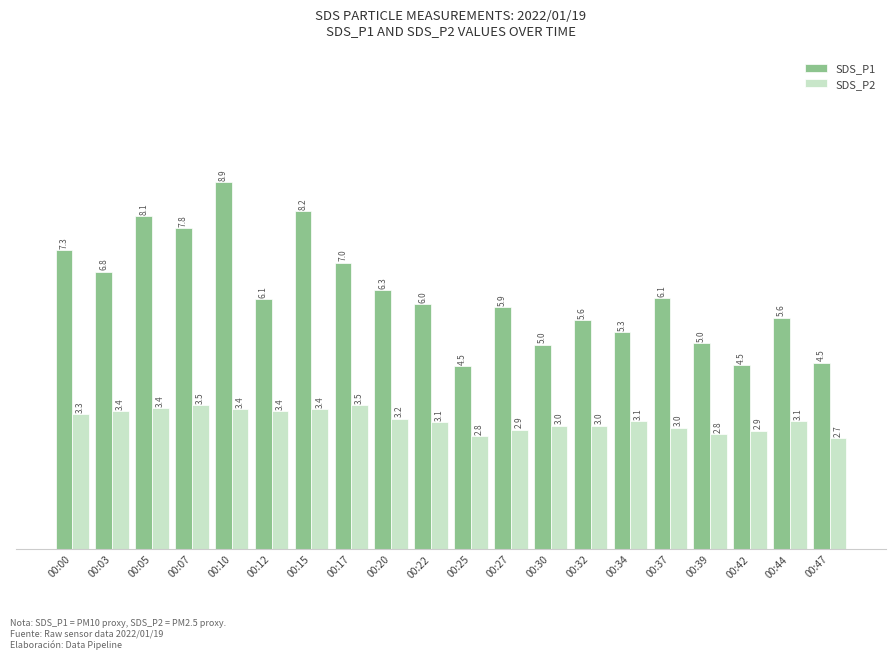

List the series in order of their overall mean, lowest first.

SDS_P2, SDS_P1